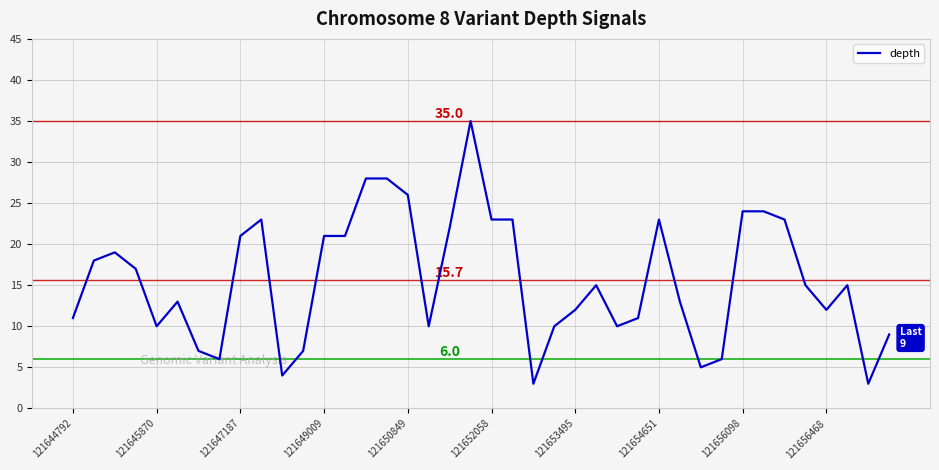

What is the difference between the maximum and minimum values?

32